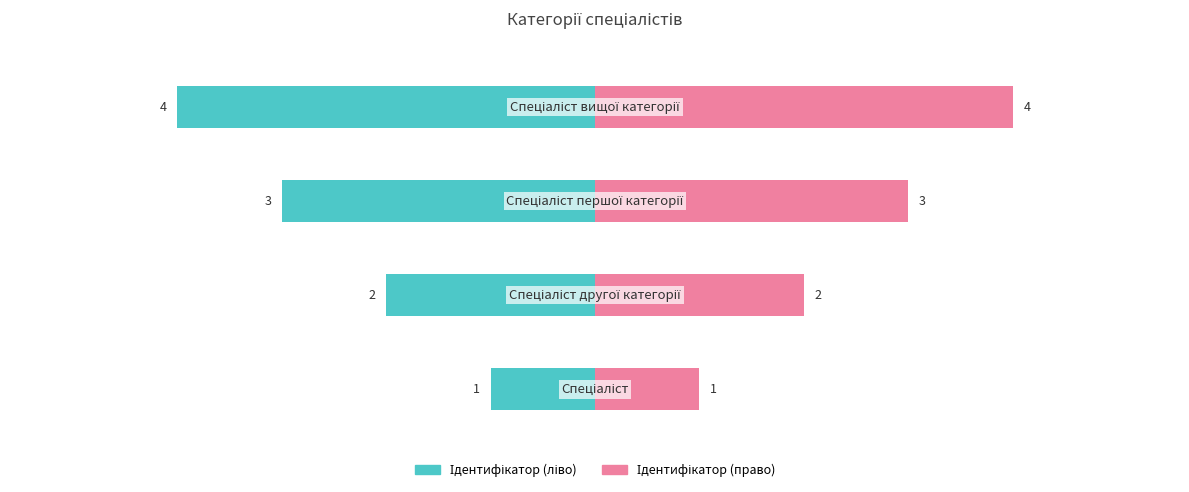

What is the difference between the maximum and minimum values in the Ідентифікатор (право) series?

3